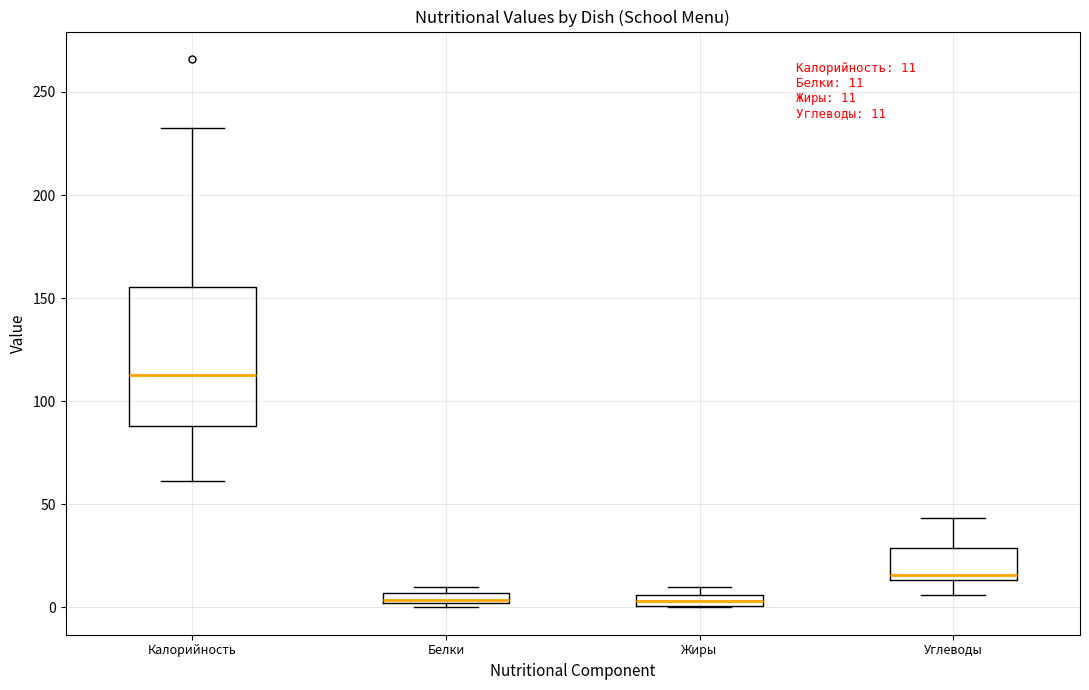

Which box's median line is the highest?

Калорийность